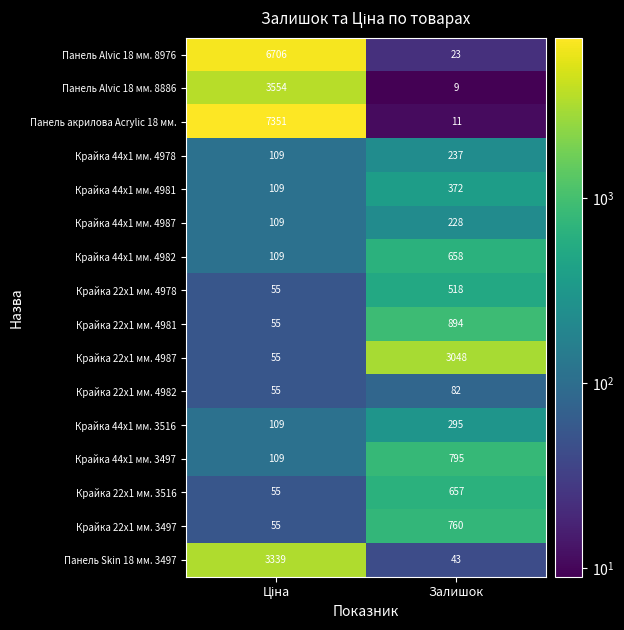

Which series has the largest total across all categories?

Панель акрилова Acrylic 18 мм.